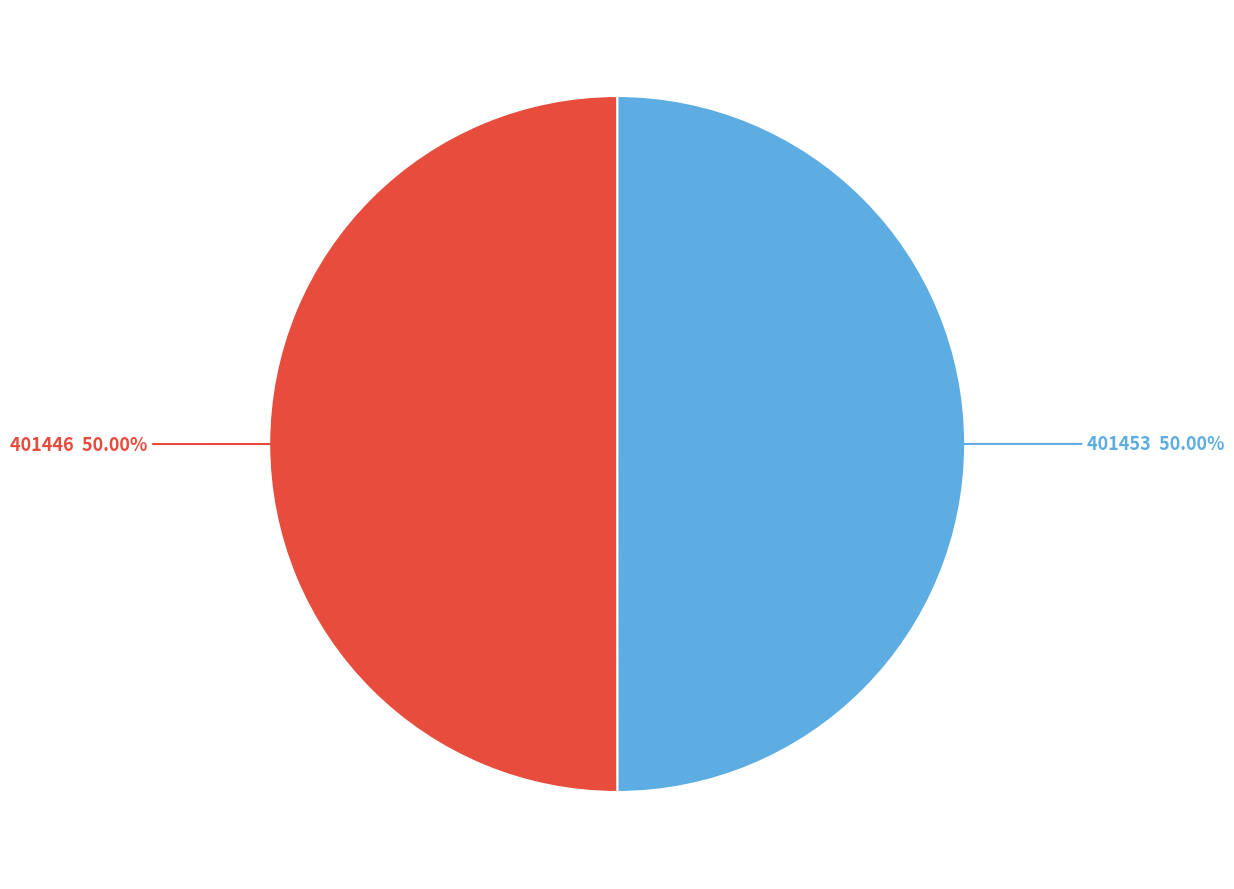

What percentage is the 401446 slice, to the nearest percent?

50%